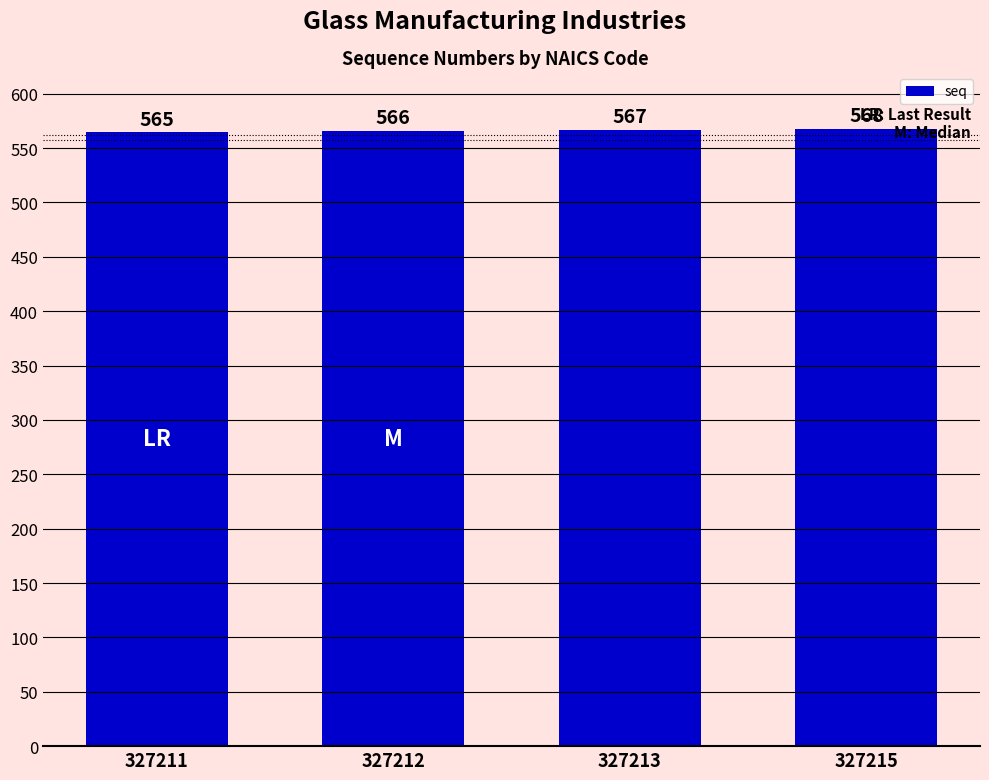

The value at 327213 is 302. True or false?

False